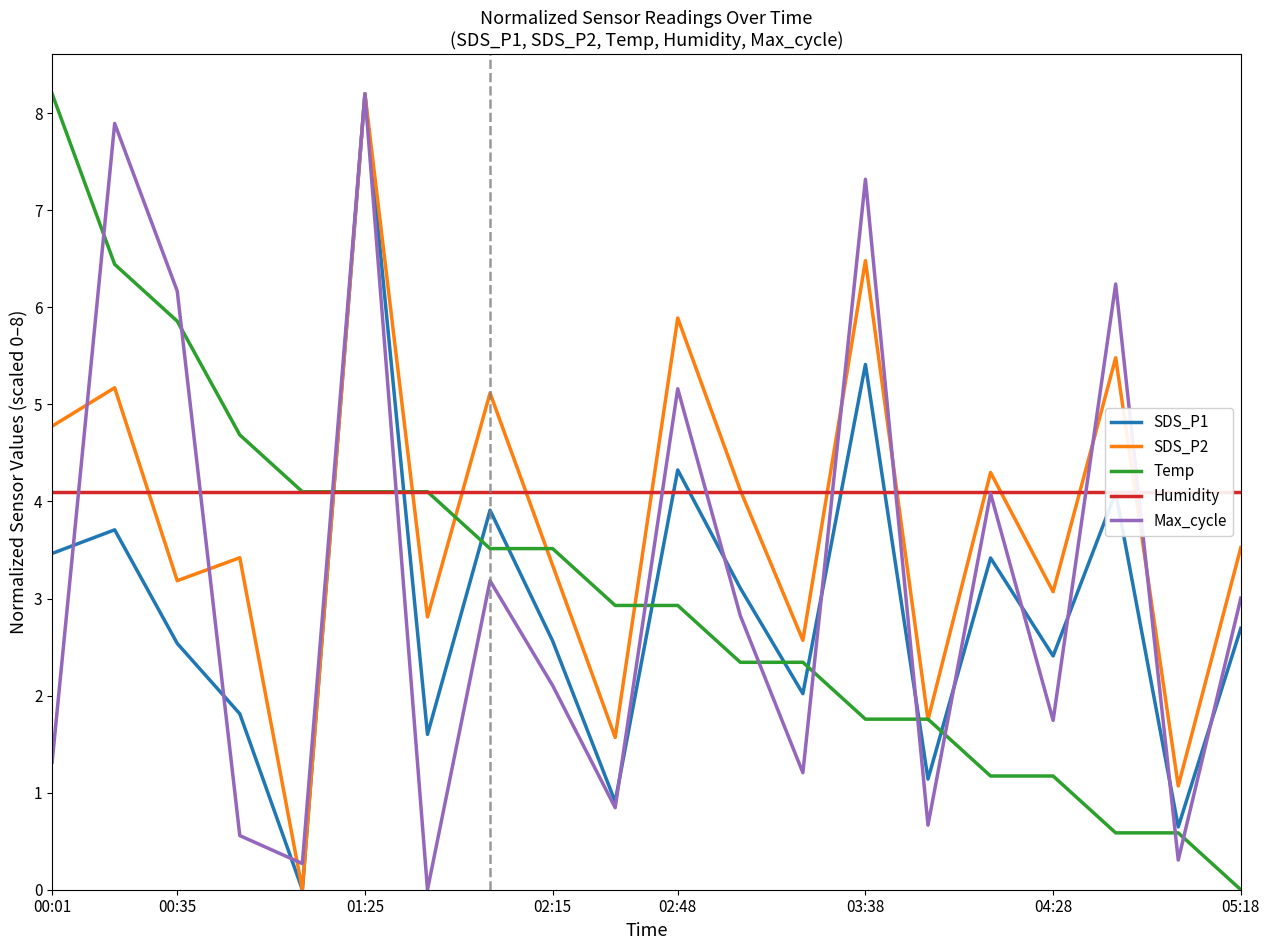

What is the average value of the Humidity series?

4.1